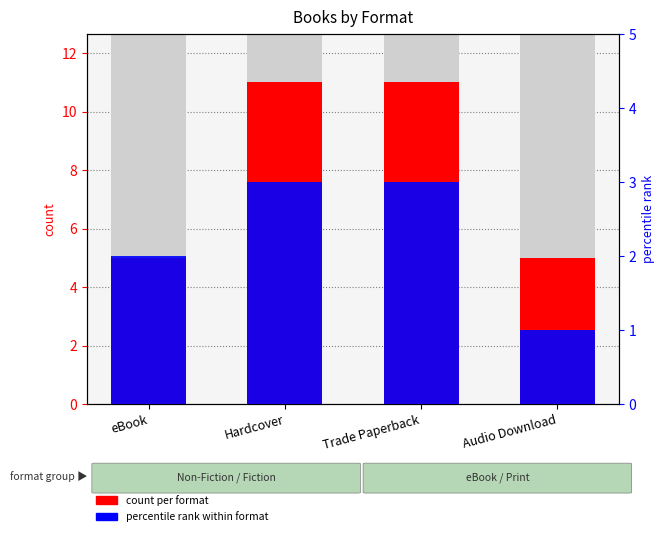

What is the total value across all series at eBook?

7